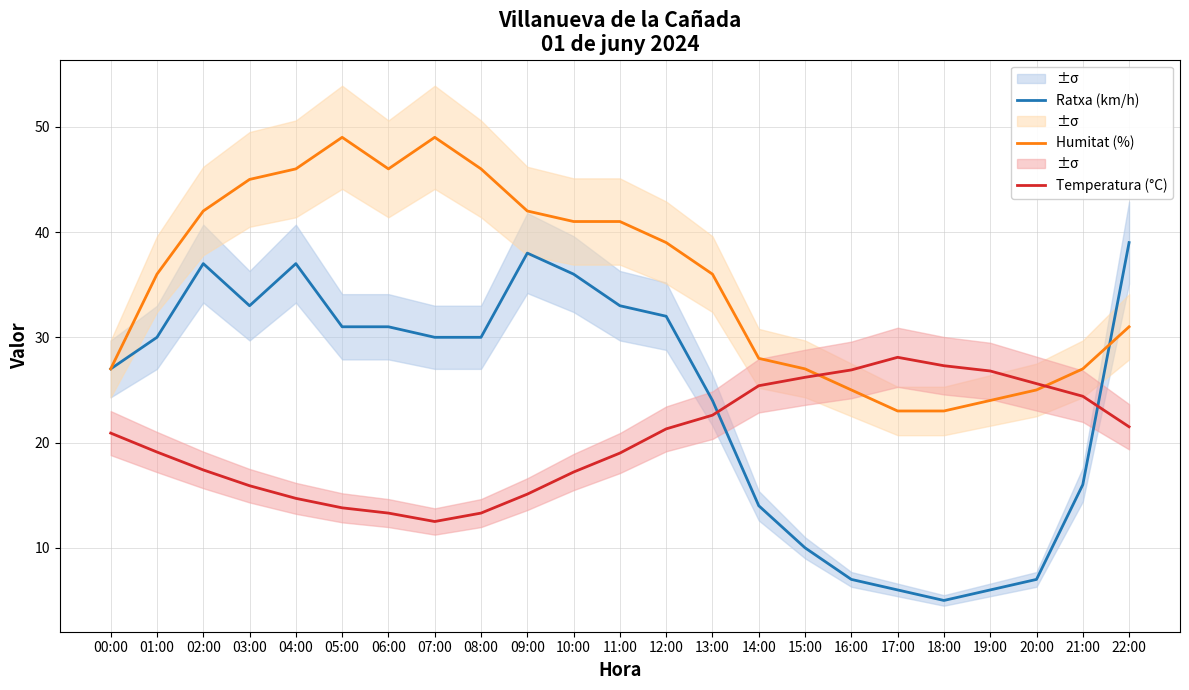

Between 09:00 and 20:00, which series saw the biggest shift?

Ratxa (km/h)